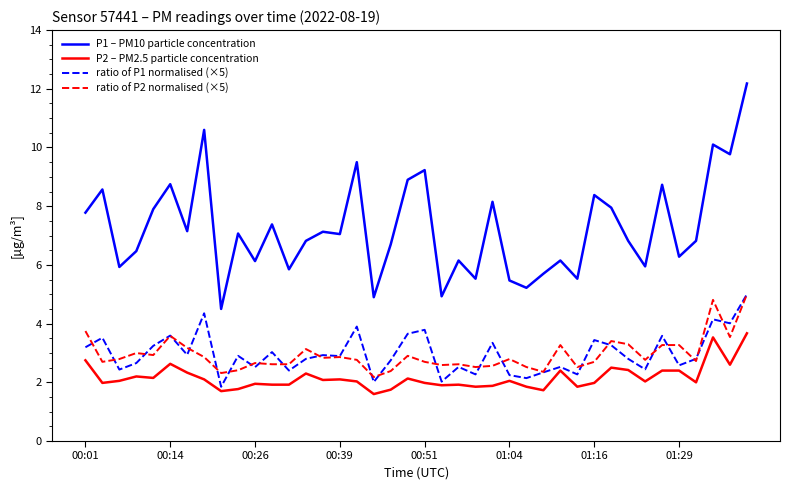

Which series has the largest range (max minus min)?

P1 – PM10 particle concentration